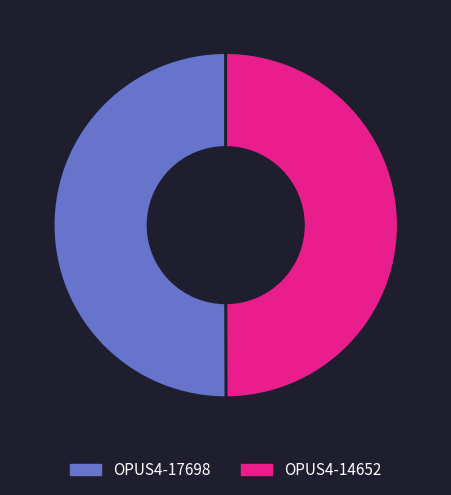

True or false: OPUS4-14652 accounts for 50% of the total.

True